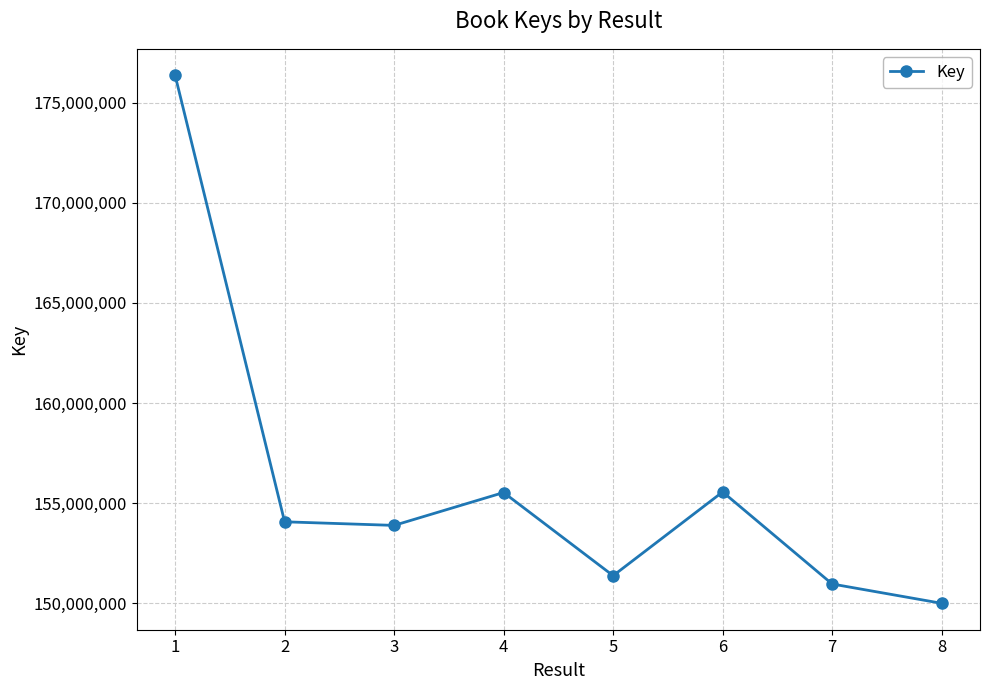

At which category does the chart reach its minimum across all series?

8